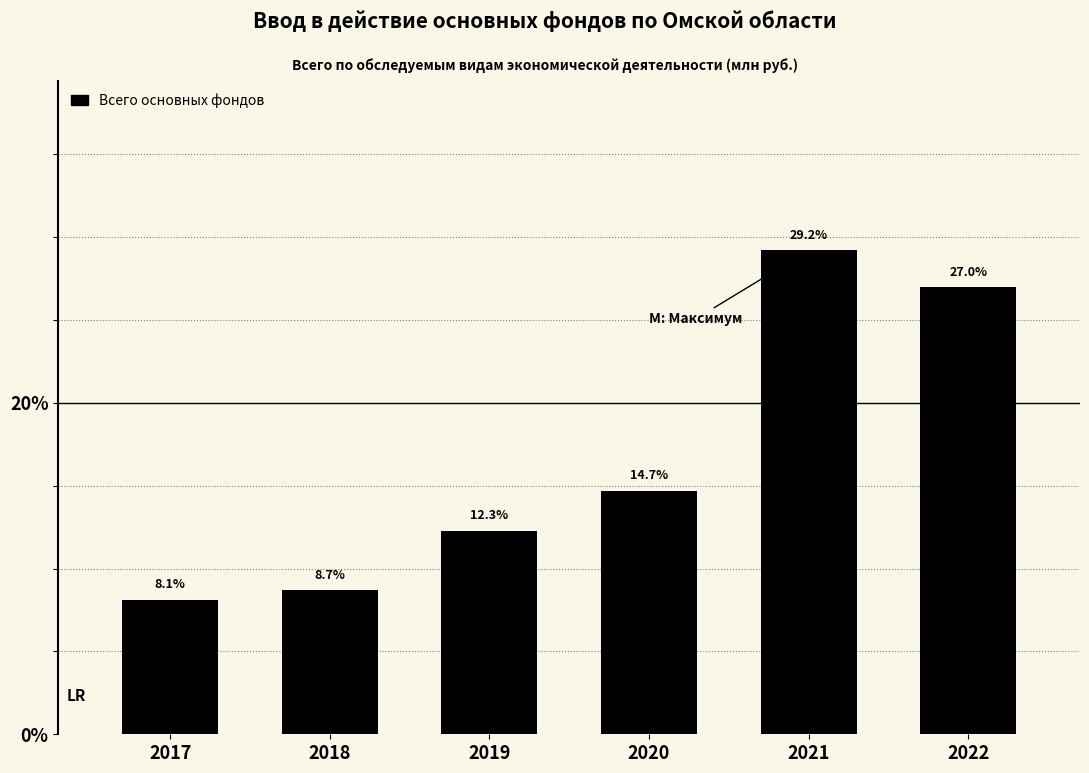

Reading left to right, what are all the values shown in this chart?

2017=8.1	2018=8.7	2019=12.3	2020=14.7	2021=29.2	2022=27.0